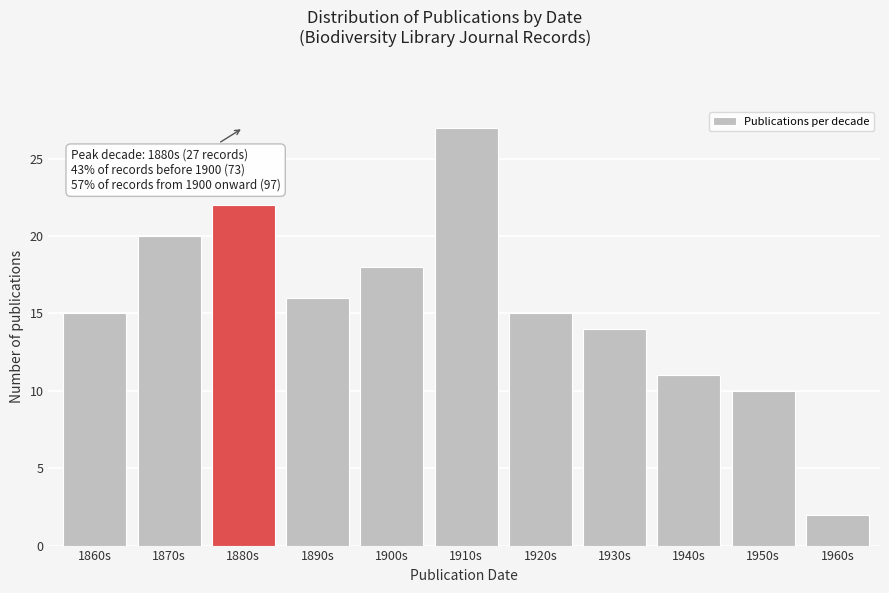

Reading left to right, transcribe all the data shown in this chart.

15	20	22	16	18	27	15	14	11	10	2